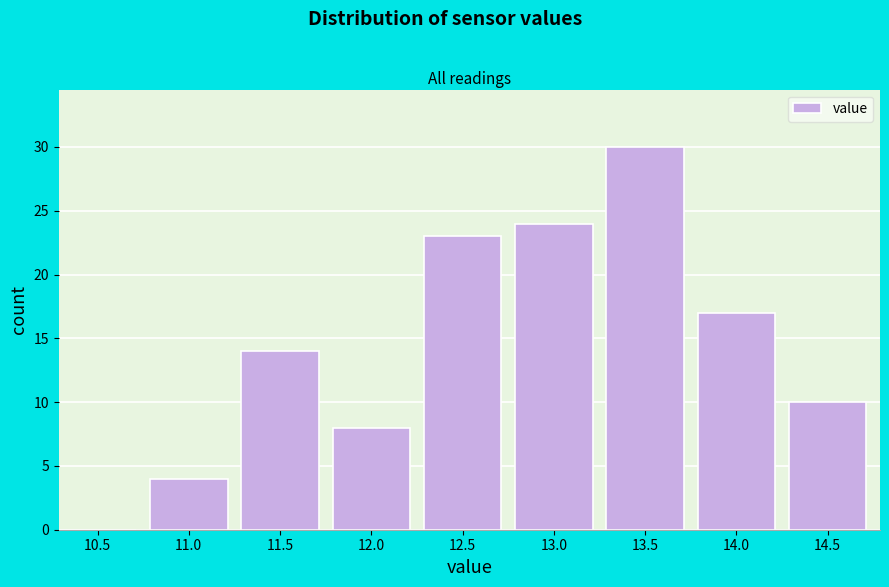

Reading left to right, list all the values displayed in this chart.

10.5=0	11.0=4	11.5=14	12.0=8	12.5=23	13.0=24	13.5=30	14.0=17	14.5=10